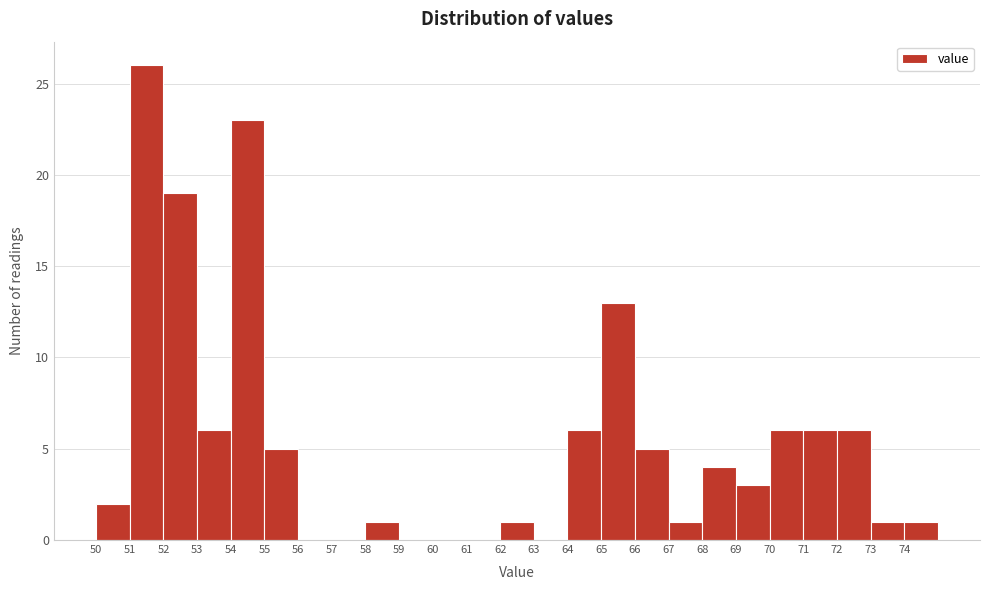

How tall is the bar that spans 52 to 53 on the x-axis? The values are not printed on the chart, so give them approximately, as read against the axis.

19